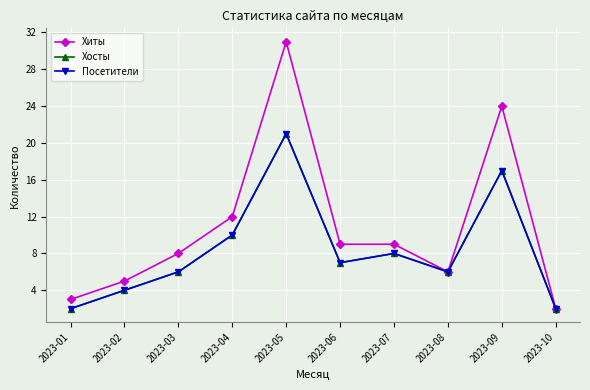

True or false: Посетители and Хиты intersect in this chart.

False